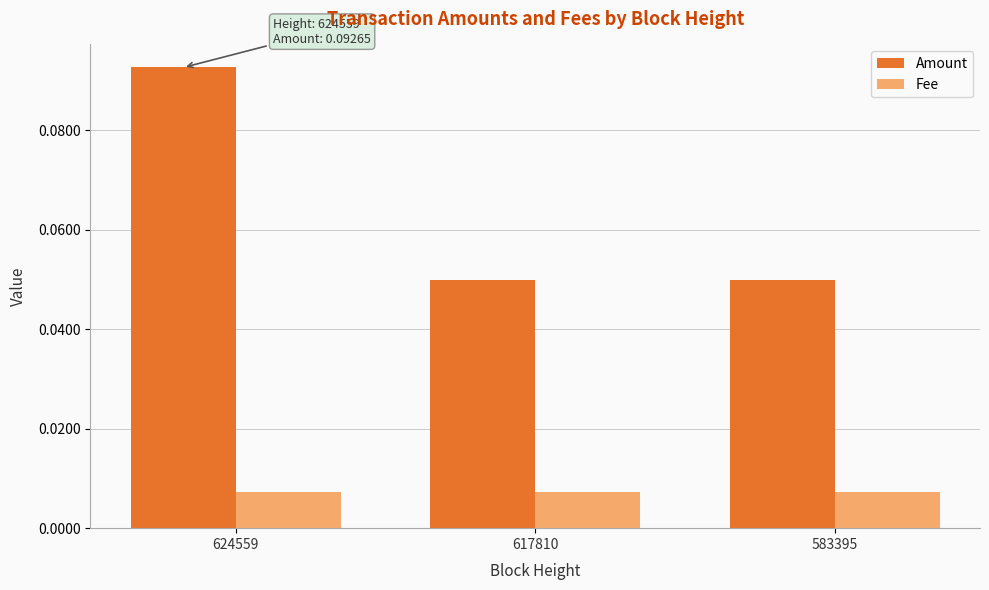

At which label does Amount reach its peak?

624559